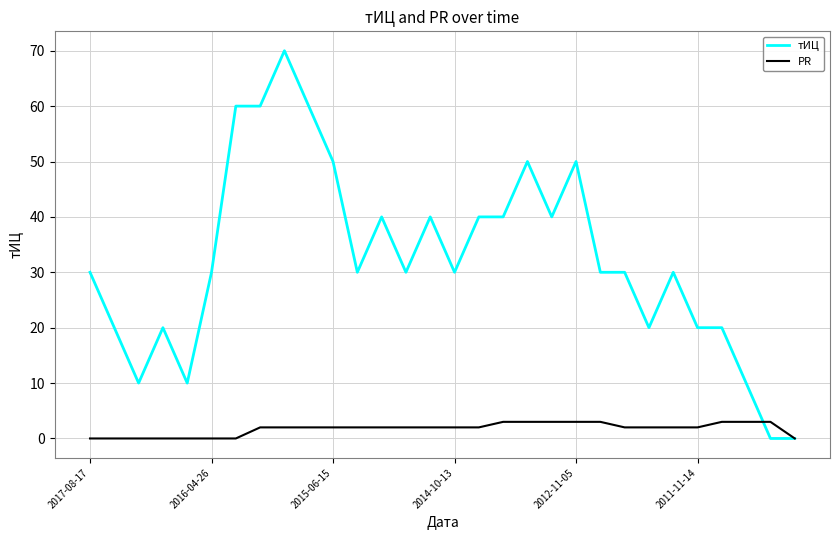

At how many categories does at least one series exceed 13?

25